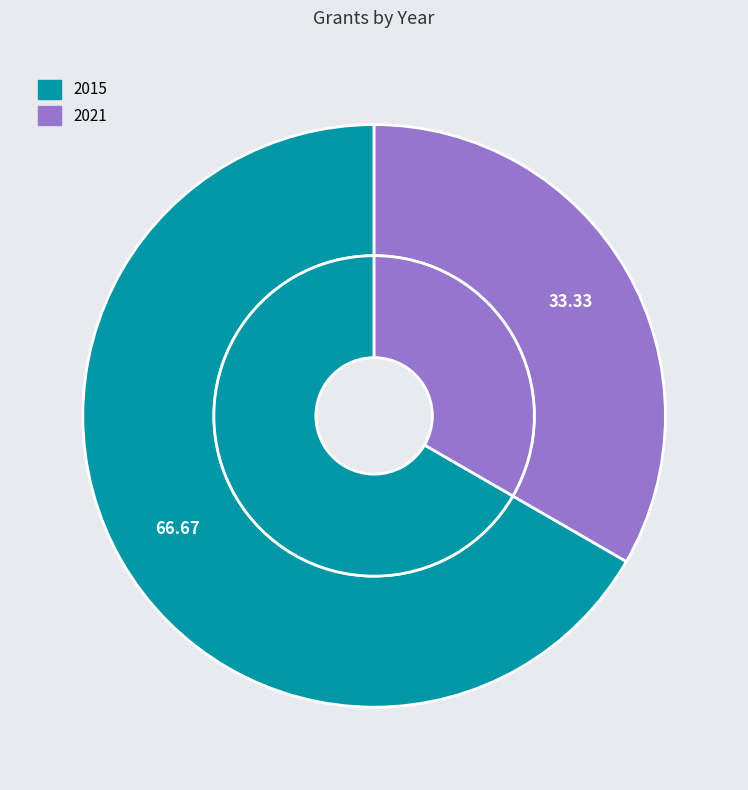

Which slice is the largest?

2015